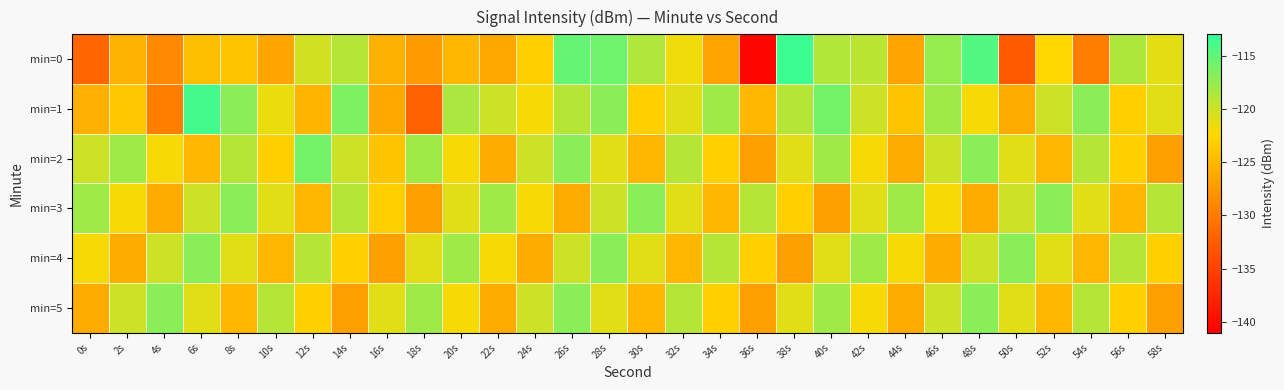

How many series are shown in this chart?

6